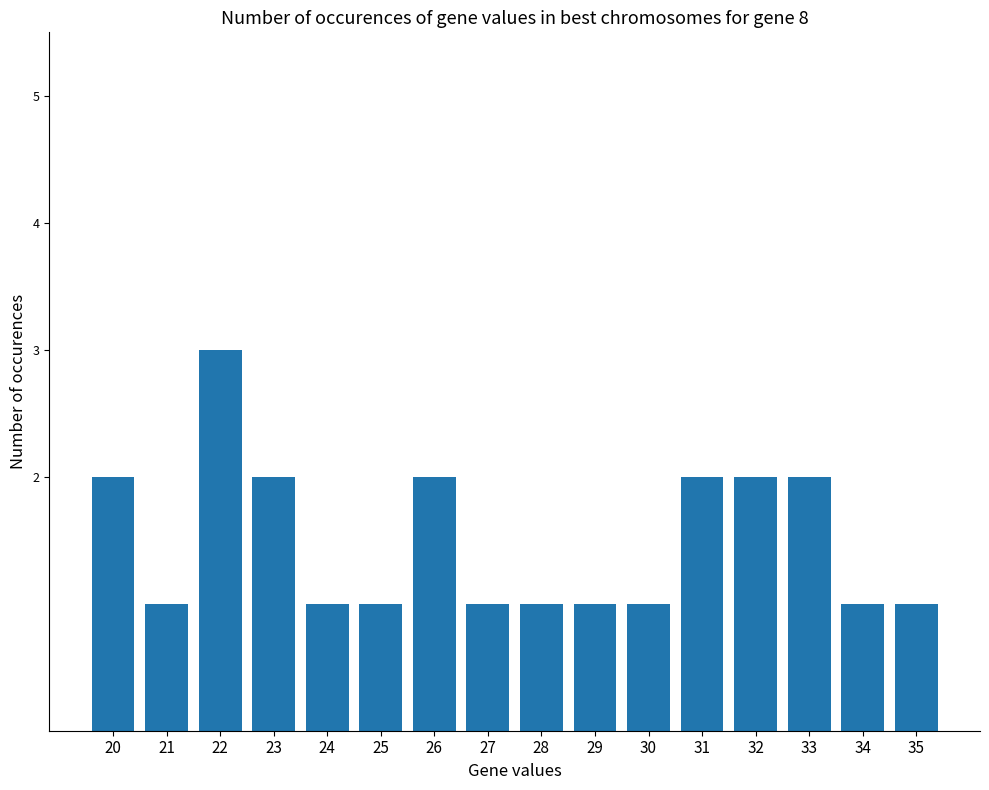

What is the value of the 4th bar from the left?

2